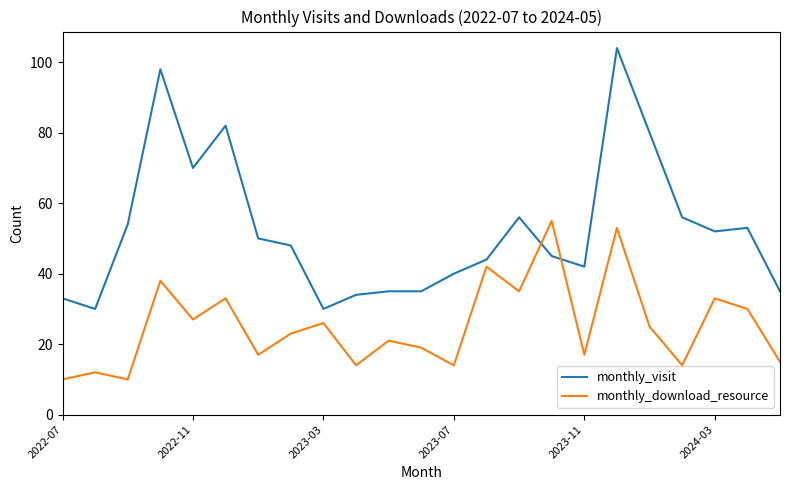

Which series has the widest spread of values?

monthly_visit